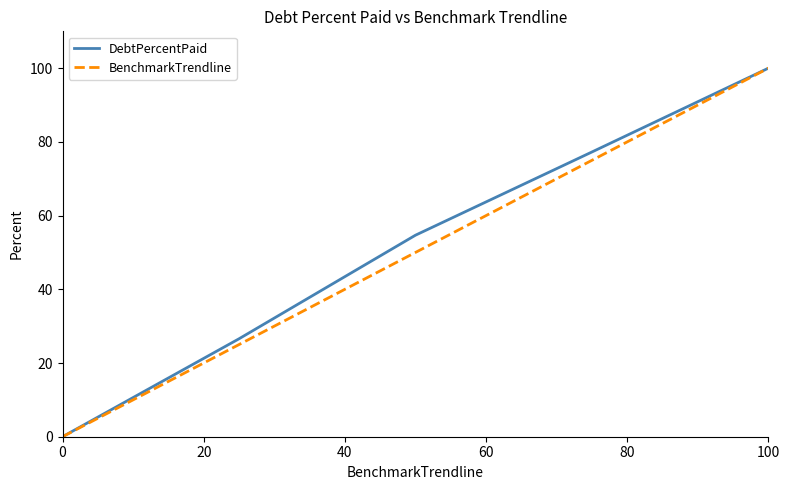

What is the maximum value shown in the chart?

100.0